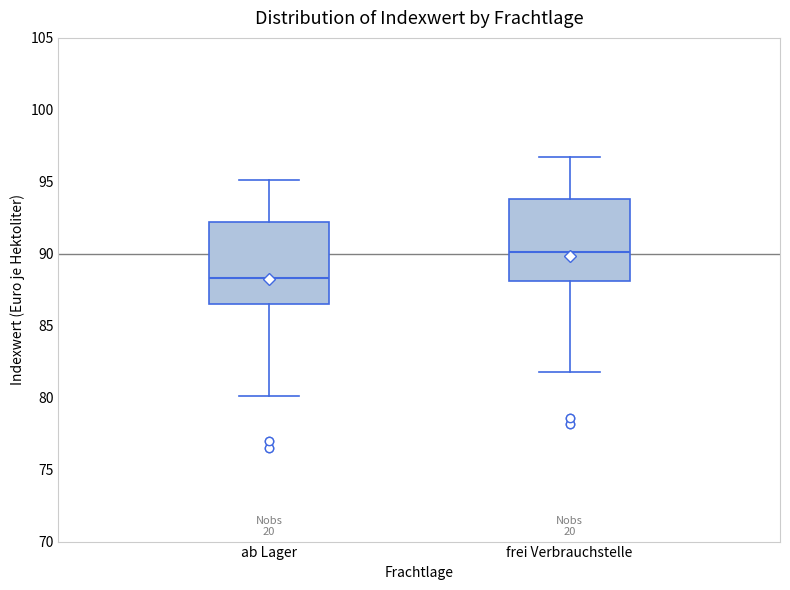

Where does the lower whisker of the box for ab Lager end on the y-axis? The values are not printed on the chart, so give them approximately, as read against the axis.

80.0